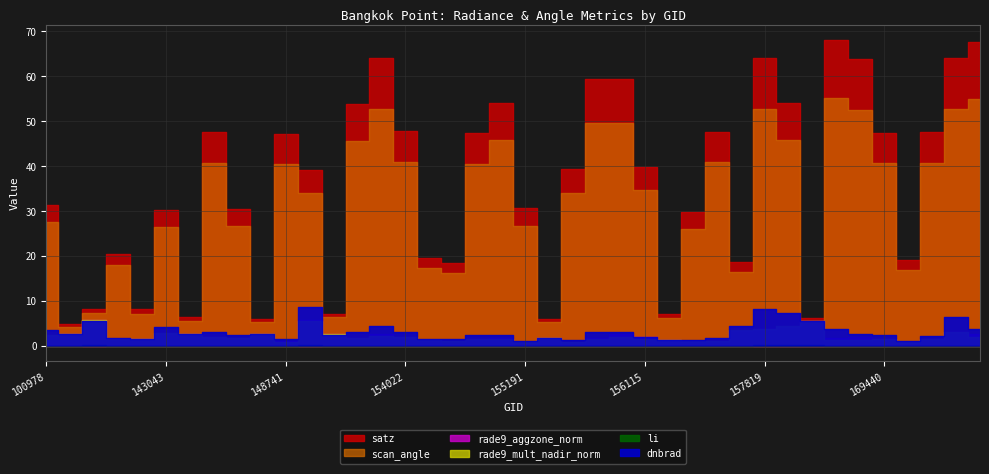

How many distinct data groups are displayed?

6